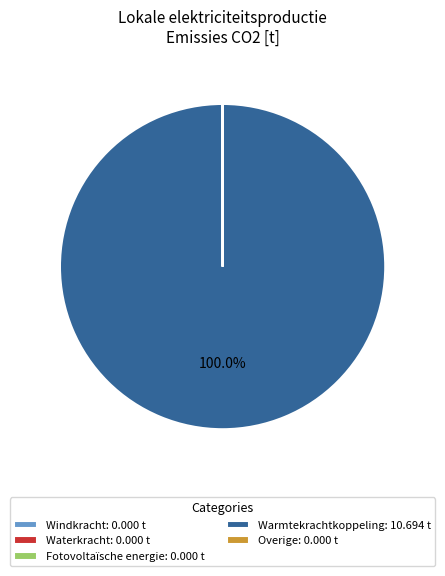

Is there a majority slice in this chart?

Yes